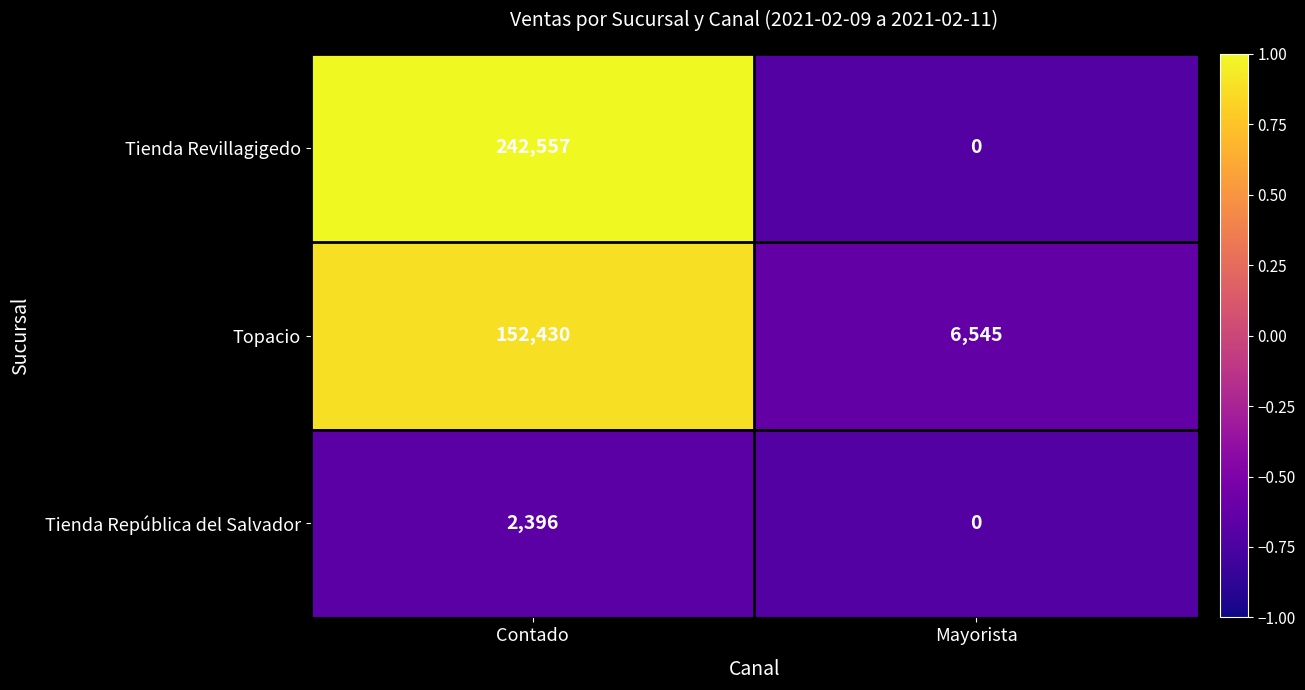

The Topacio series shows 152430 at Contado. True or false?

True